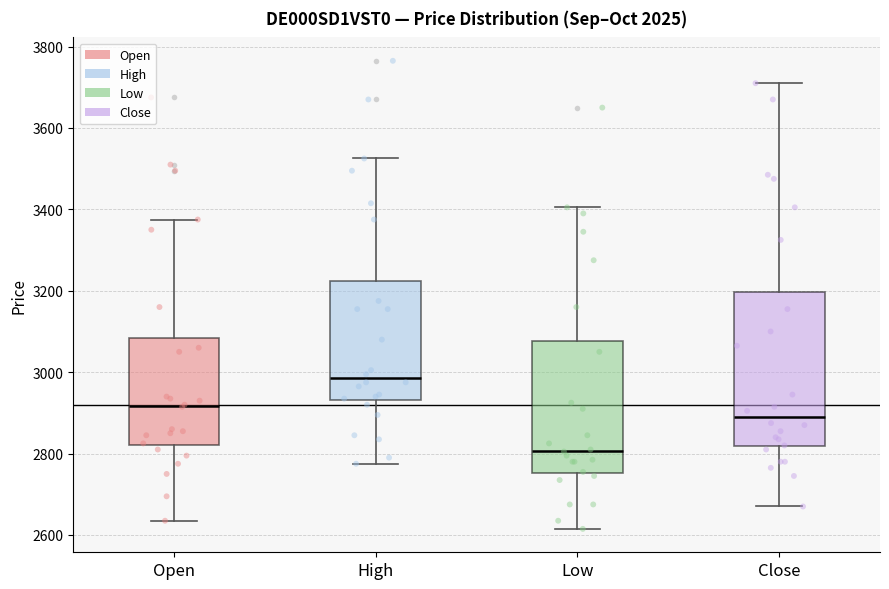

Which box has the highest median line?

High